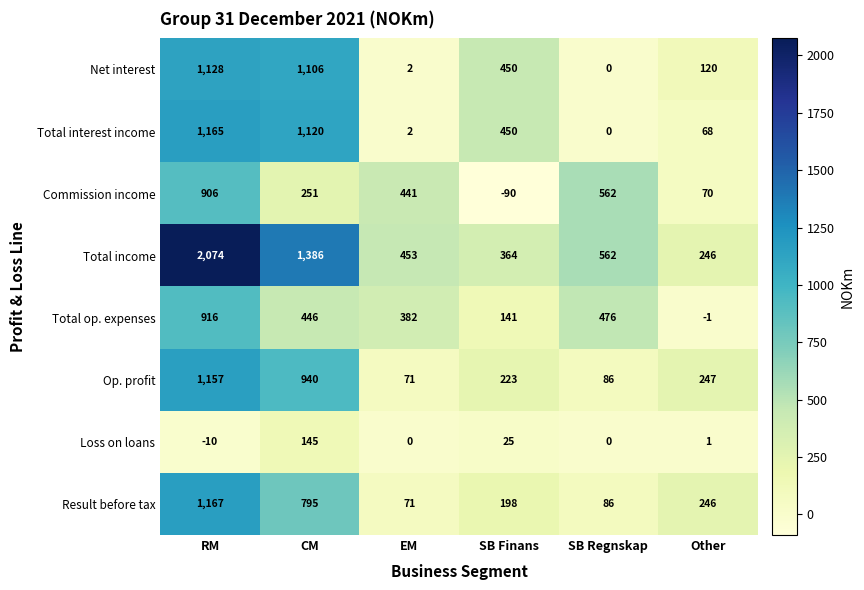

At which label does Commission income first exceed 441?

RM